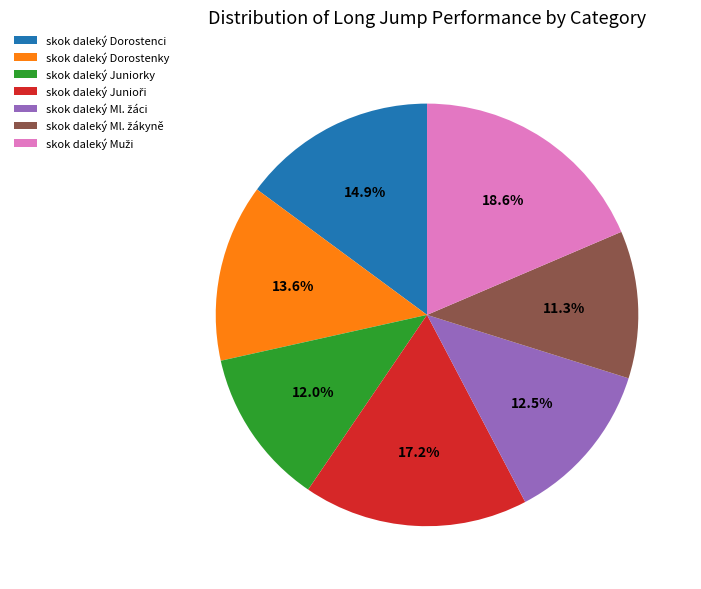

Does any single category account for the majority?

No